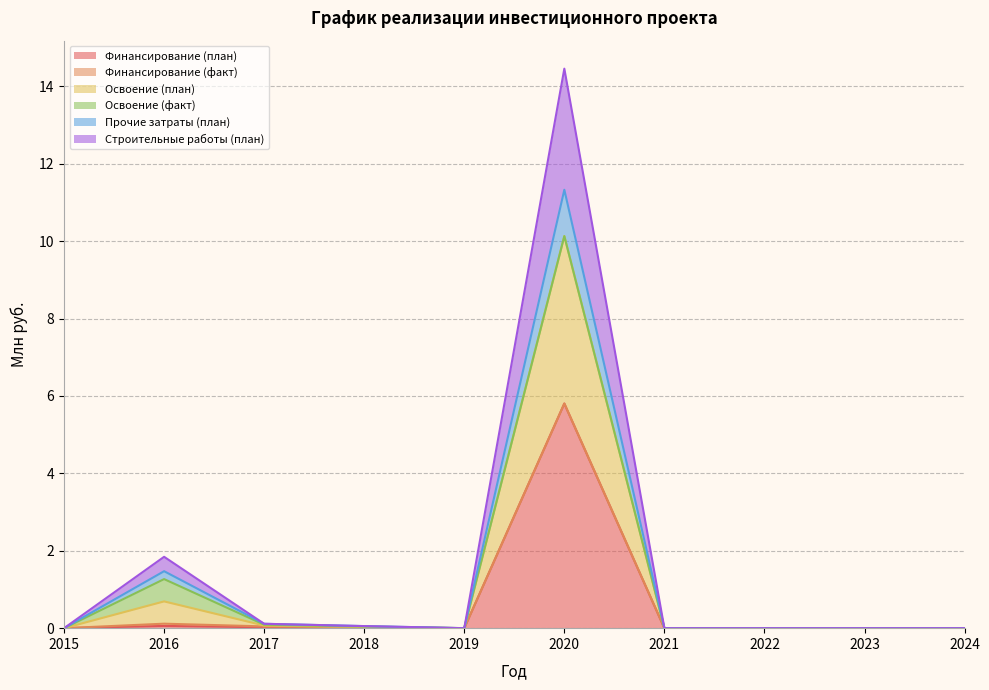

What is the highest value of the Финансирование (план) series?

5.8